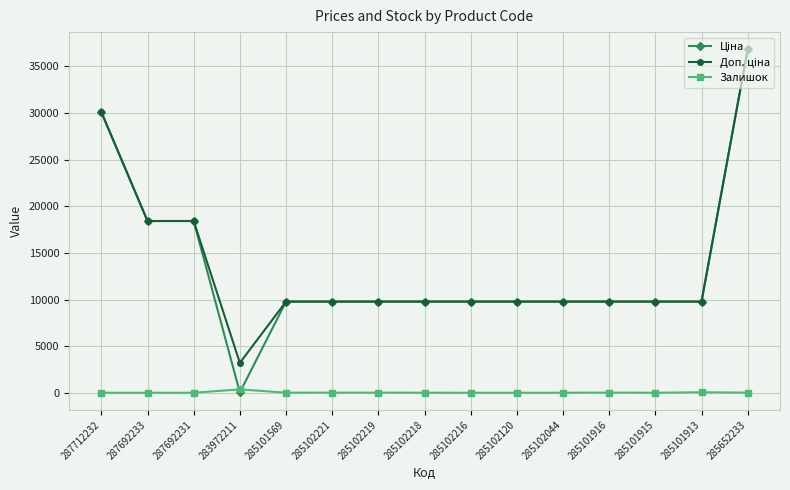

What is the total value across all series at 285101915?

19551.0